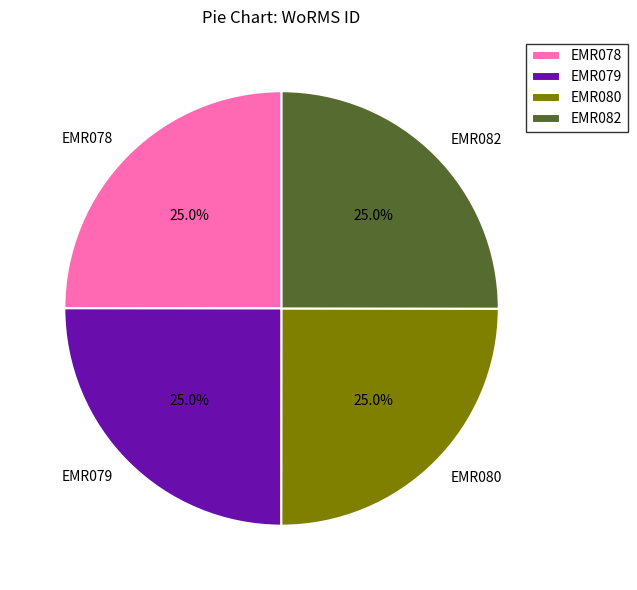

True or false: EMR080 accounts for 25% of the total.

True